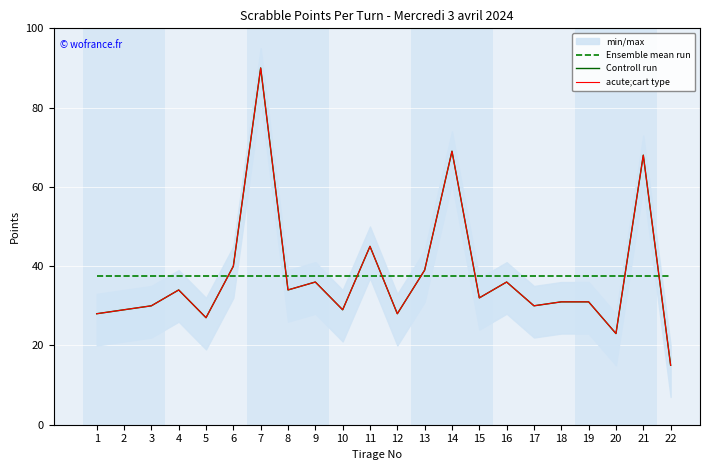

What is the average value of the Ensemble mean run series?

37.5